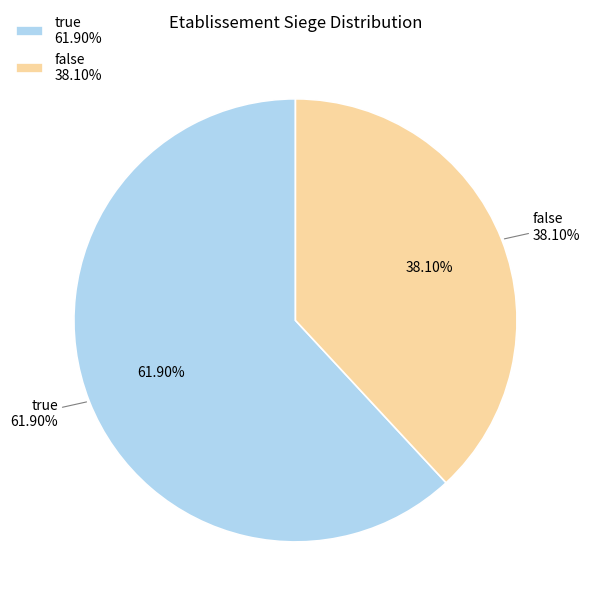

Count the number of slices in the pie.

2